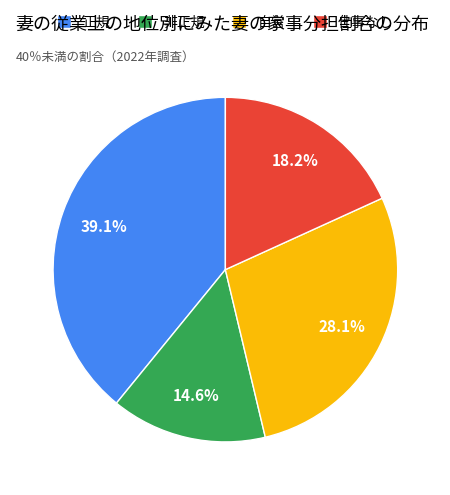

Do 非正規 and 自営 together represent more than half of the pie?

No